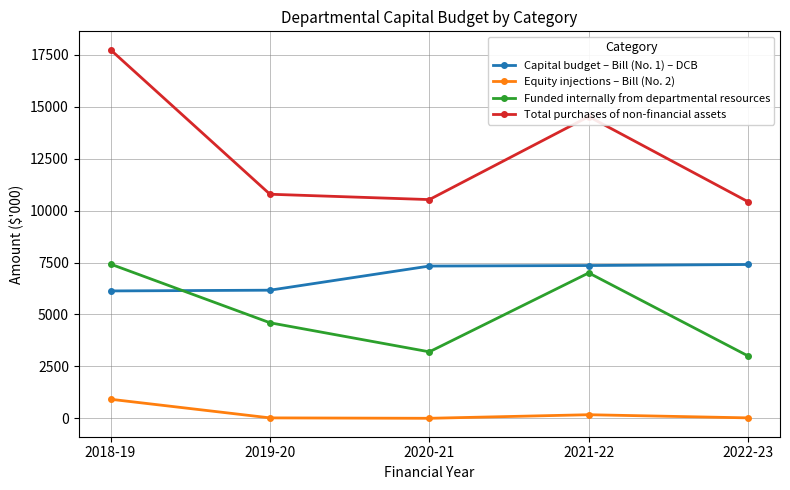

True or false: Equity injections – Bill (No. 2) has a value of 917 at 2018-19.

True